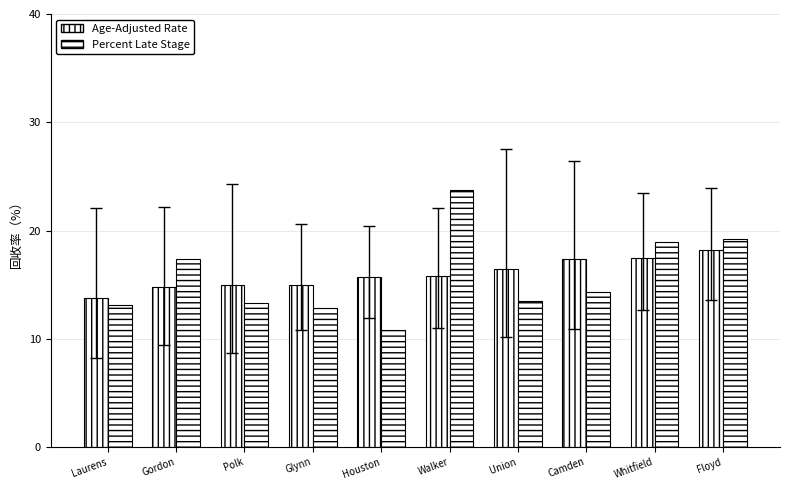

What is the spread (max minus min) of values at Houston?

4.9